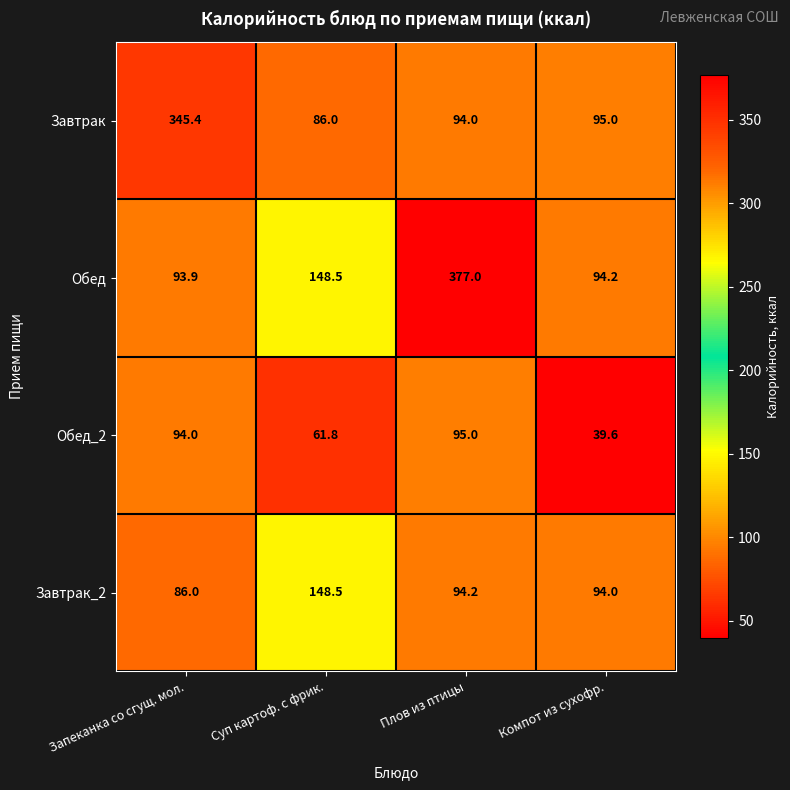

Reading right to left, extract all data points from this chart.

Завтрак: Компот из сухофр.=95.0	Плов из птицы=94.0	Суп картоф. с фрик.=86.0	Запеканка со сгущ. мол.=345.4
Обед: Компот из сухофр.=94.2	Плов из птицы=377.0	Суп картоф. с фрик.=148.5	Запеканка со сгущ. мол.=93.9
Обед_2: Компот из сухофр.=39.6	Плов из птицы=95.0	Суп картоф. с фрик.=61.8	Запеканка со сгущ. мол.=94.0
Завтрак_2: Компот из сухофр.=94.0	Плов из птицы=94.2	Суп картоф. с фрик.=148.5	Запеканка со сгущ. мол.=86.0